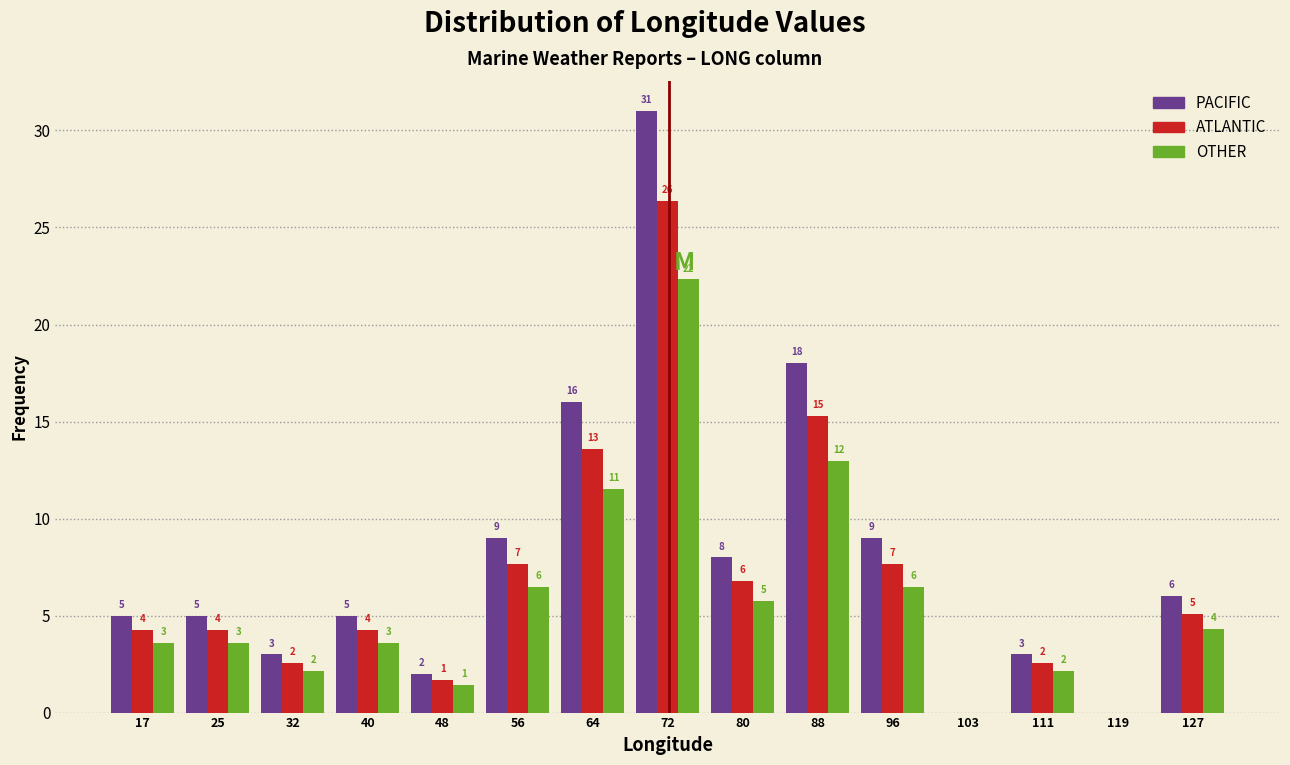

In the OTHER series, which range on the x-axis has the tallest bar?

68 to 76